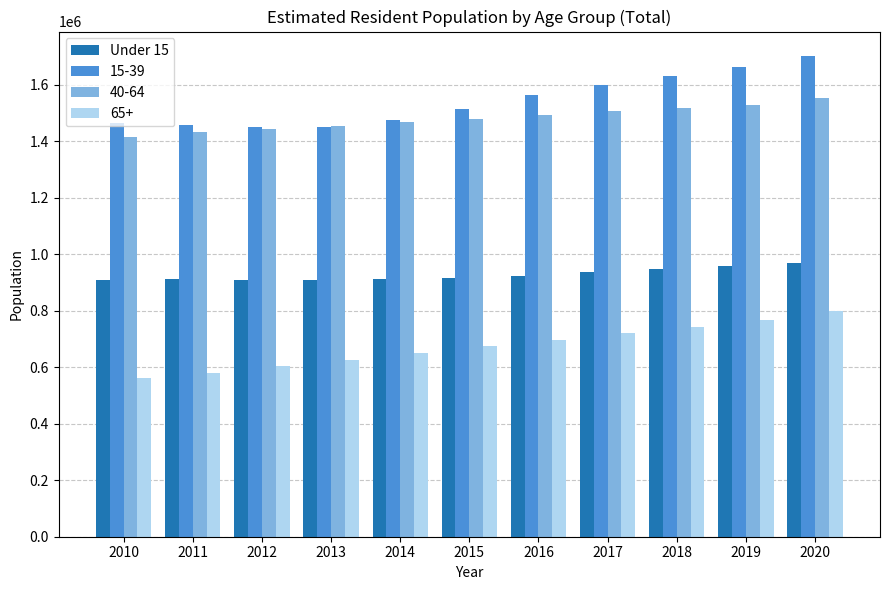

Is the value of Under 15 at 2017 greater than the value of 15-39 at 2020?

No